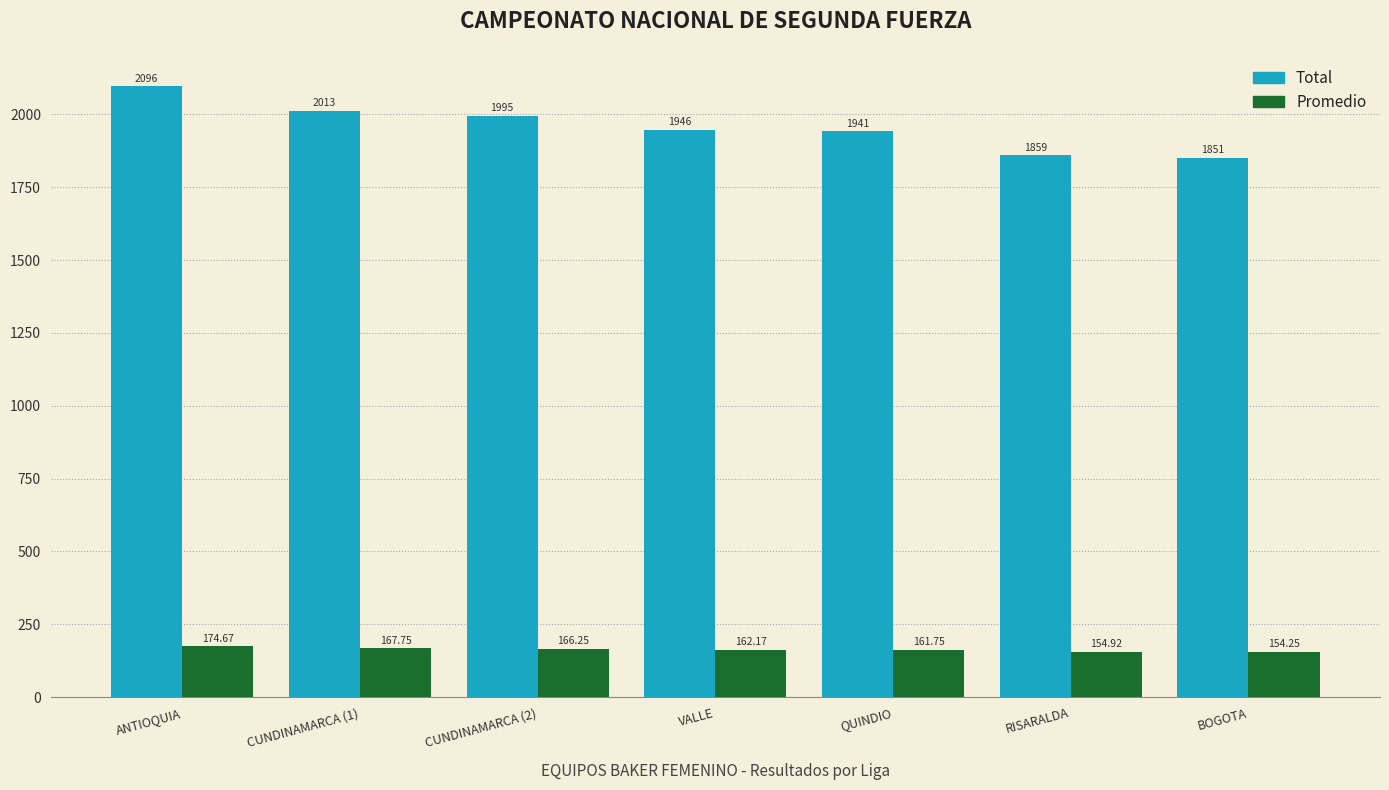

How many categories are shown in the chart?

7